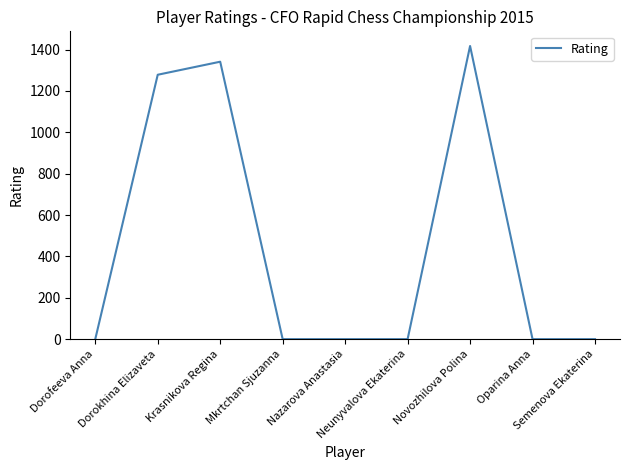

What is the sum of all values?

4036